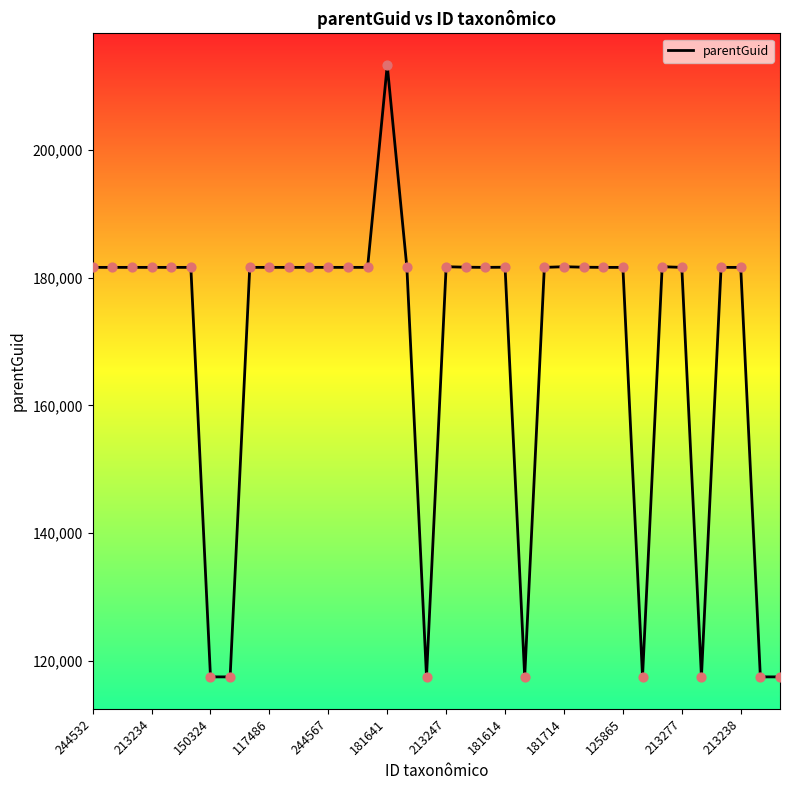

What is the minimum value shown in the chart?

117515